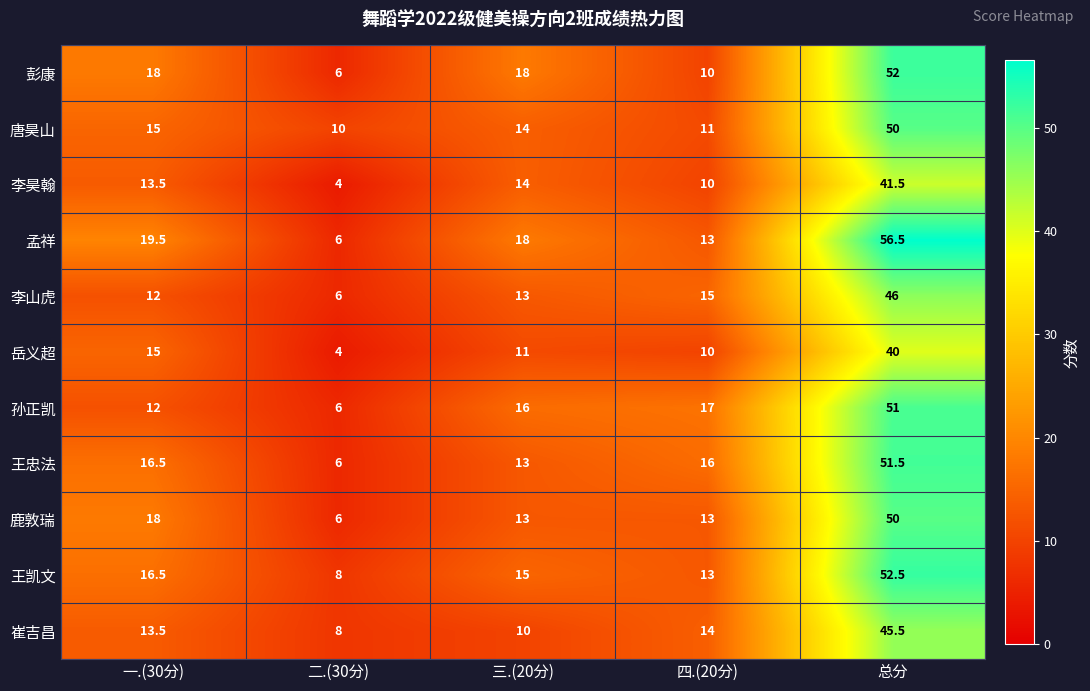

What is the greatest value displayed?

56.5